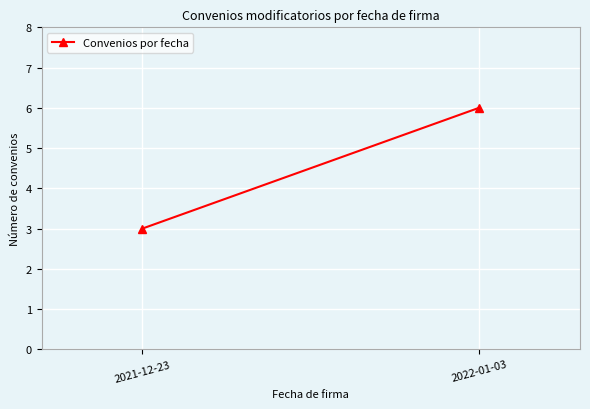

What is the minimum value shown in the chart?

3